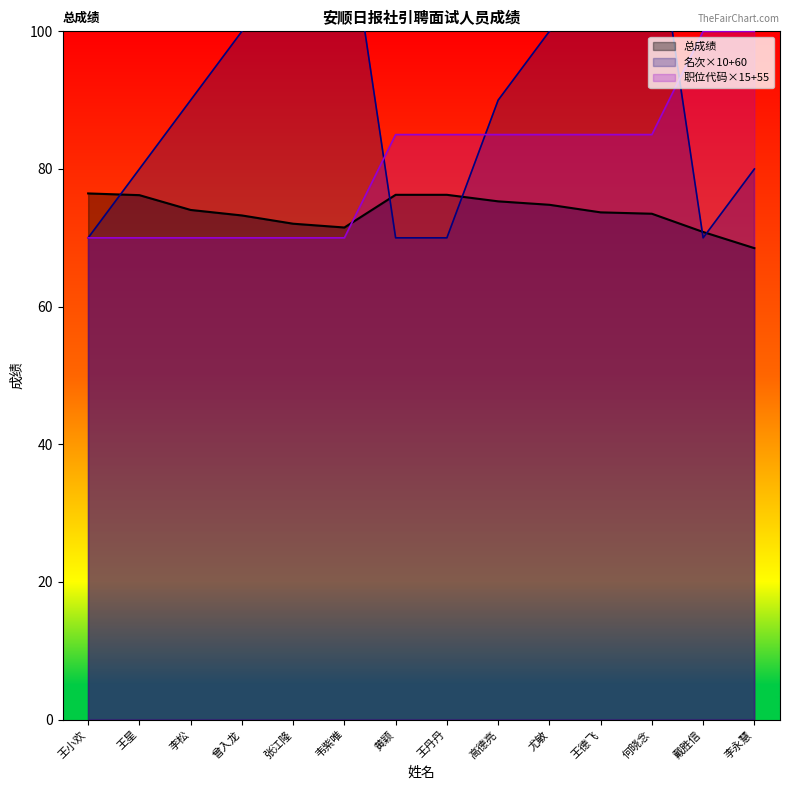

Reading left to right, list all the values displayed in this chart.

总成绩: 王小欢=76.5	王星=76.2	李松=74.0	曾入龙=73.2	张江隆=72.0	韦紫唯=71.5	黄颖=76.2	王丹丹=76.2	高德亮=75.3	尤敏=74.8	王德飞=73.7	何晓念=73.5	戴胜信=70.8	李永慧=68.5
名次: 王小欢=70.0	王星=80.0	李松=90.0	曾入龙=100.0	张江隆=110.0	韦紫唯=120.0	黄颖=70.0	王丹丹=70.0	高德亮=90.0	尤敏=100.0	王德飞=110.0	何晓念=120.0	戴胜信=70.0	李永慧=80.0
职位代码: 王小欢=70.0	王星=70.0	李松=70.0	曾入龙=70.0	张江隆=70.0	韦紫唯=70.0	黄颖=85.0	王丹丹=85.0	高德亮=85.0	尤敏=85.0	王德飞=85.0	何晓念=85.0	戴胜信=100.0	李永慧=100.0